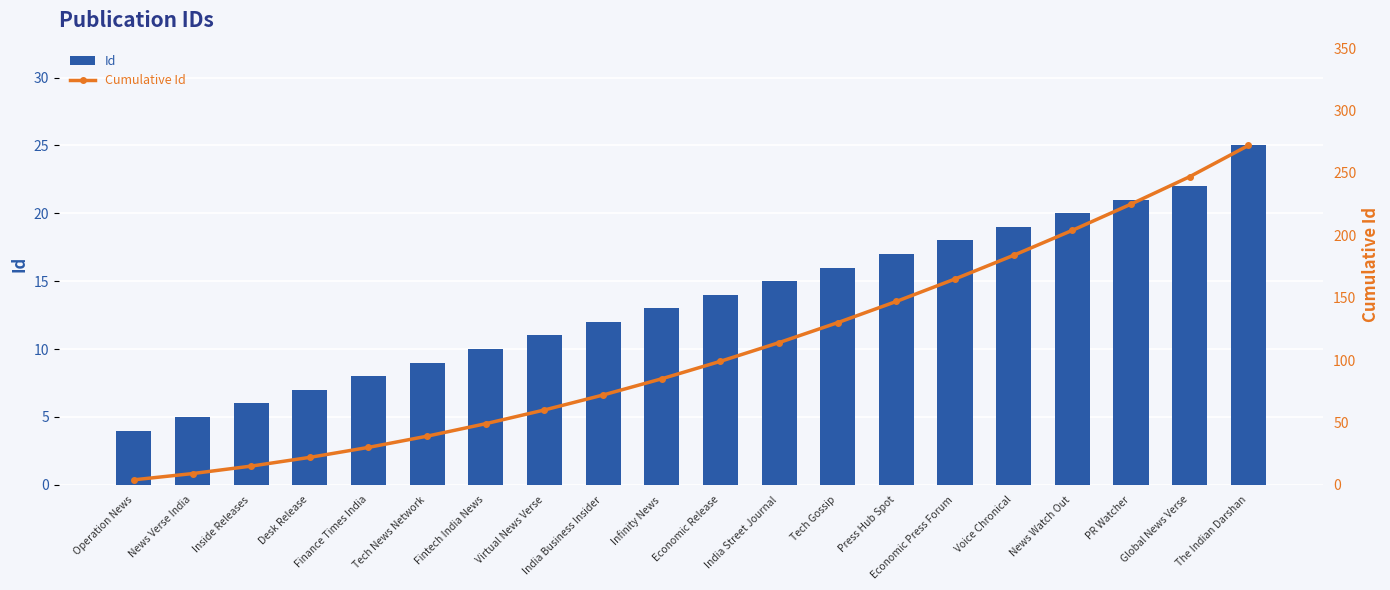

What is the difference between the maximum and second lowest values in the Cumulative Id series?

263